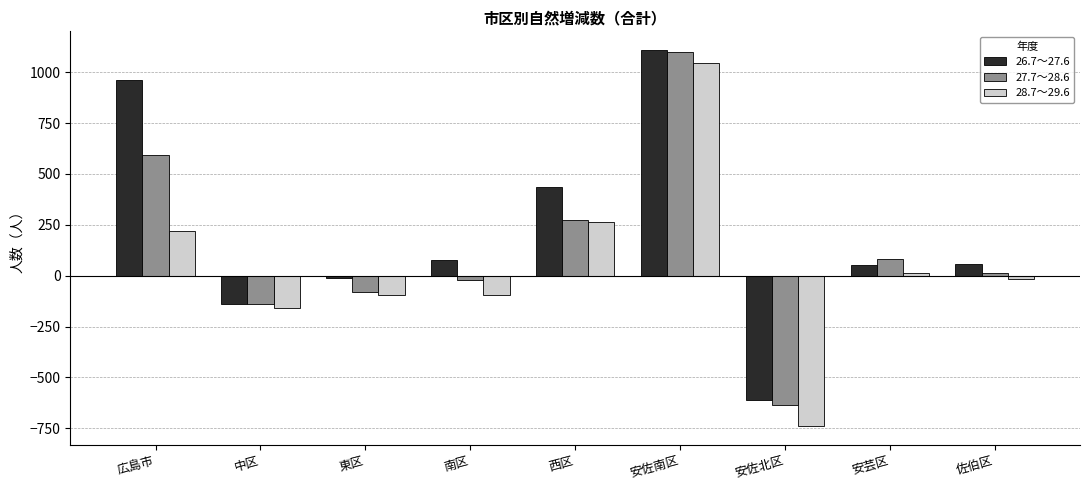

What is the minimum value shown in the chart?

-739